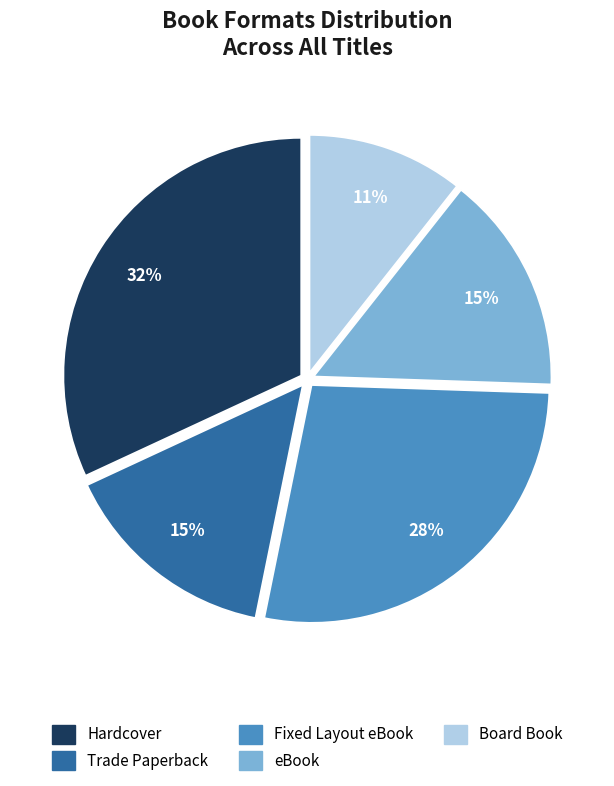

Is the sum of eBook and Hardcover greater than half?

No